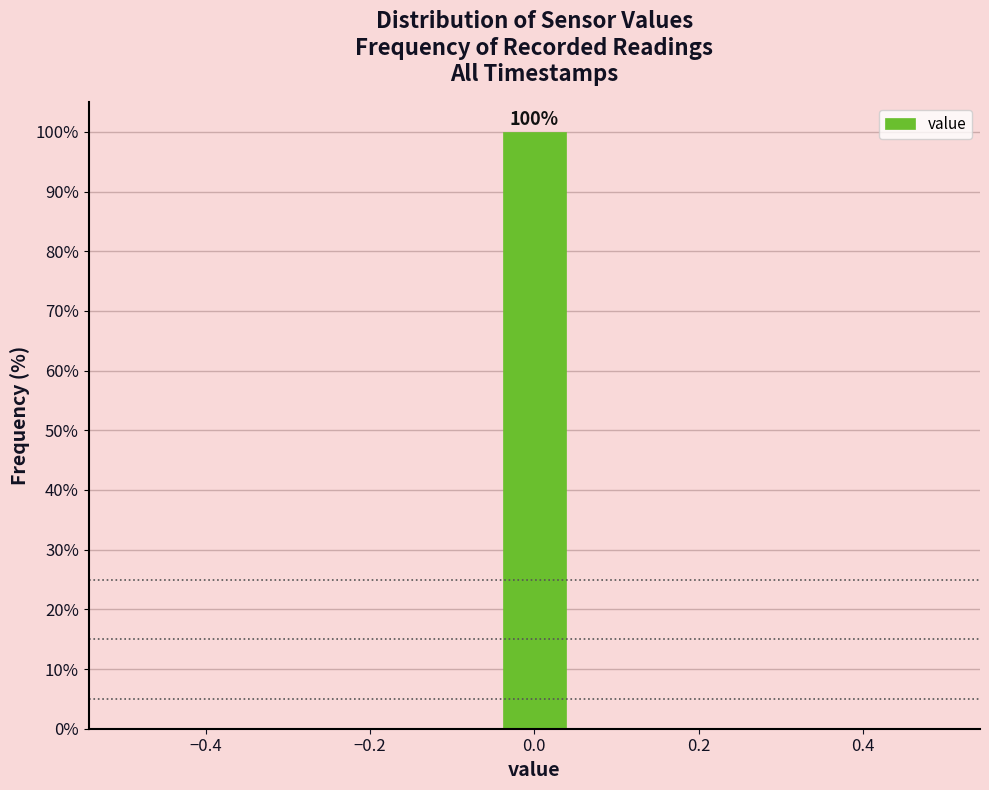

Over which range of the x-axis is the bar tallest?

-0.04 to 0.04